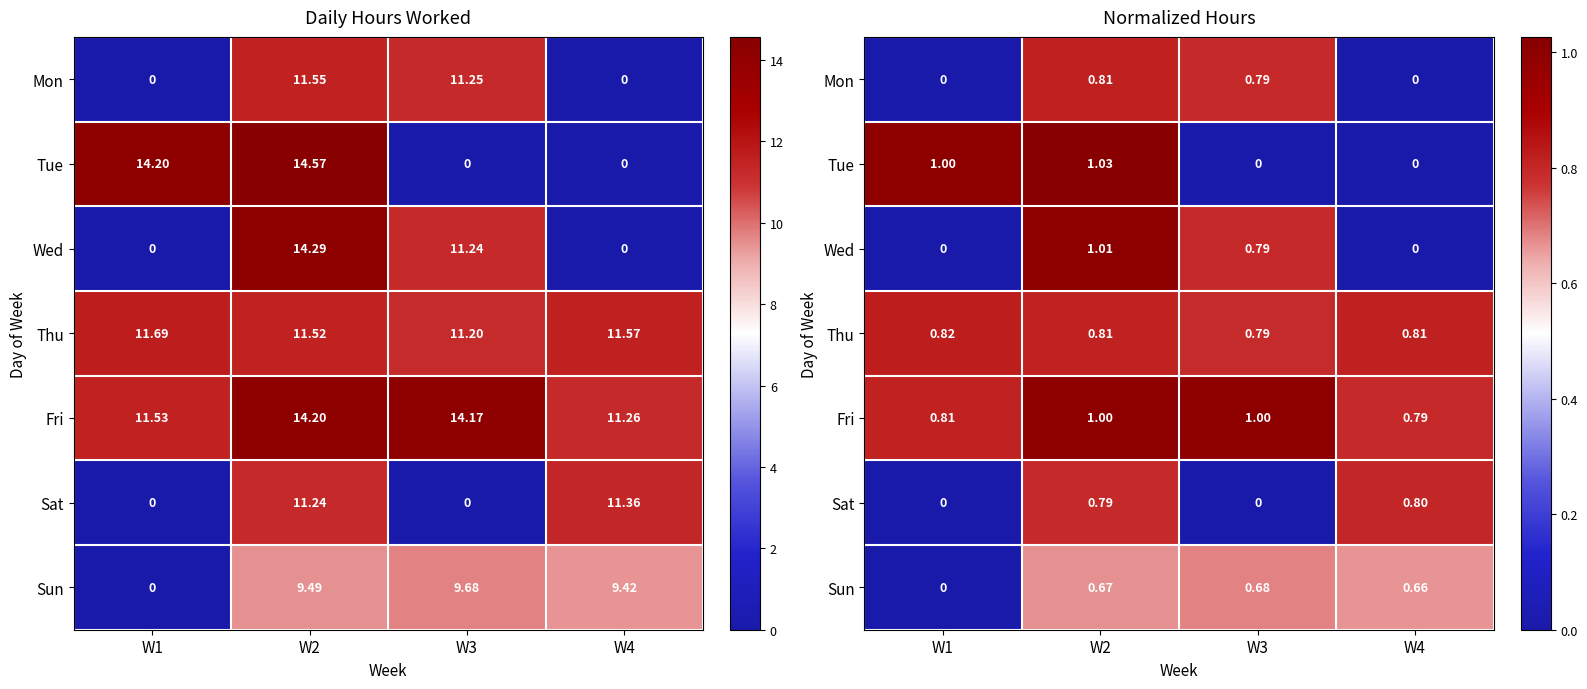

What is the difference between the highest and lowest values at W3?

1.0